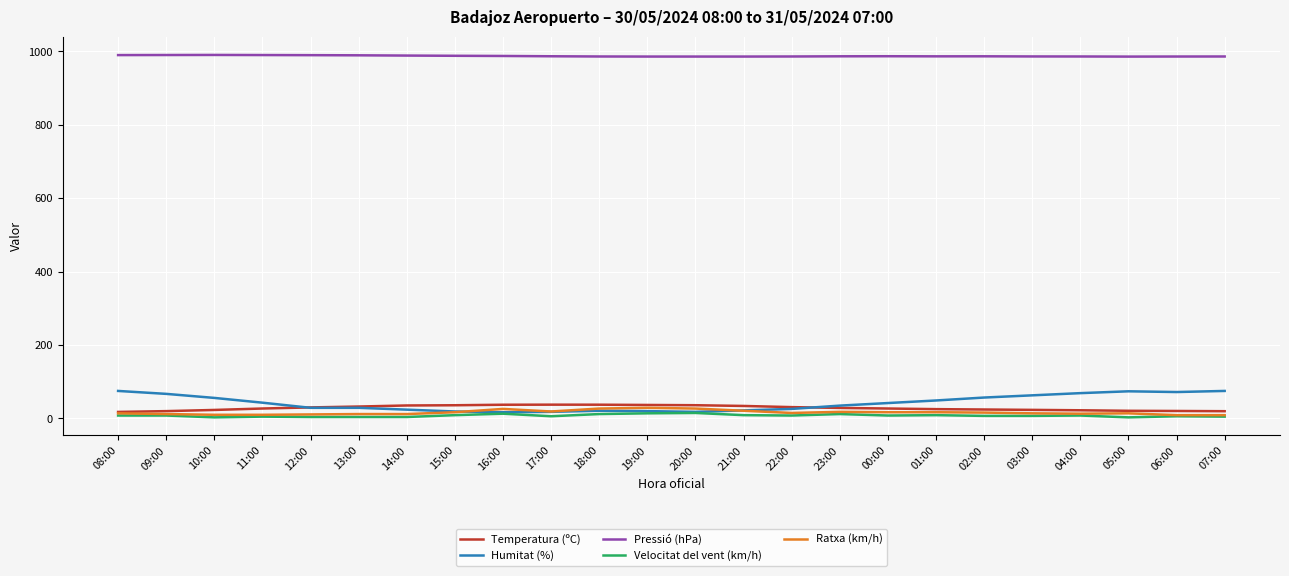

True or false: Humitat (%) has a value of 24.0 at 14:00.

True